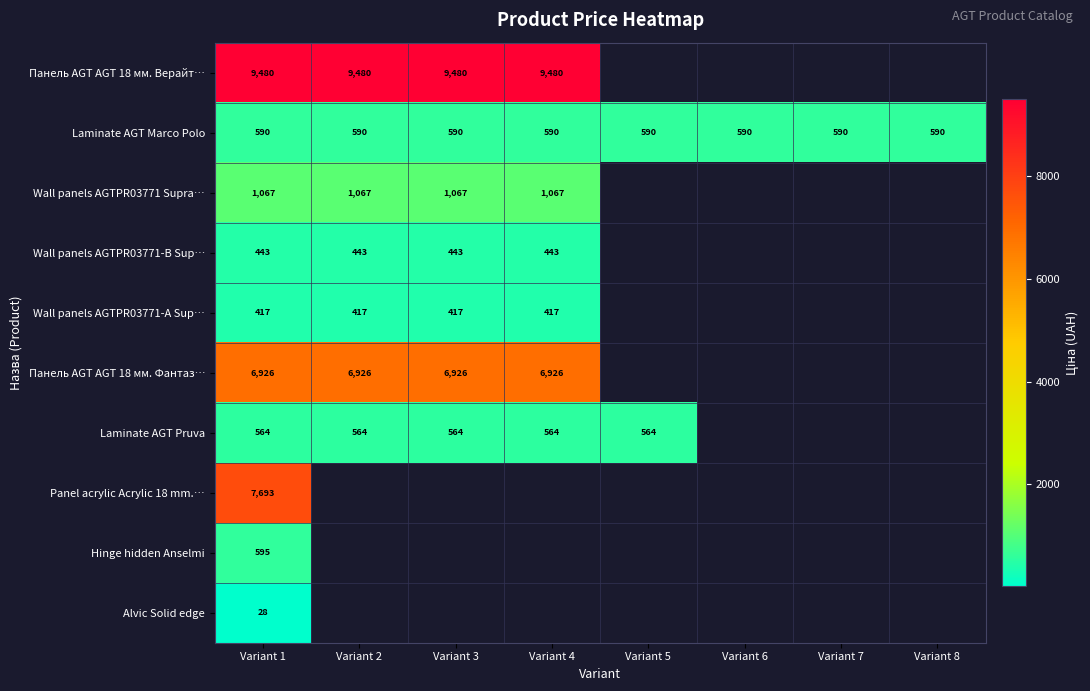

At which category does the chart reach its peak across all series?

Variant 1